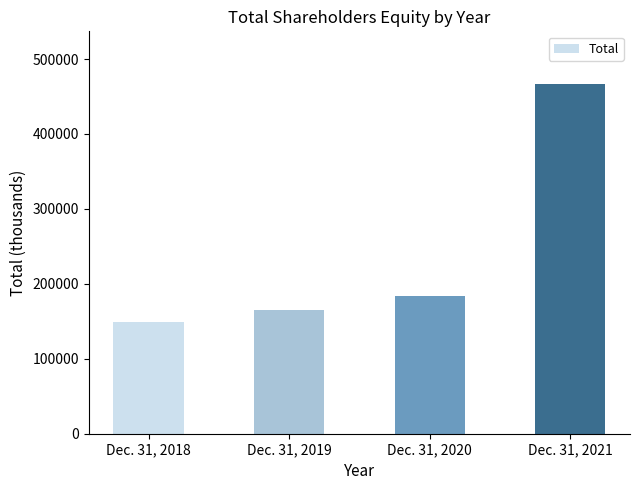

Rank the categories by value from highest to lowest.

Dec. 31, 2021, Dec. 31, 2020, Dec. 31, 2019, Dec. 31, 2018